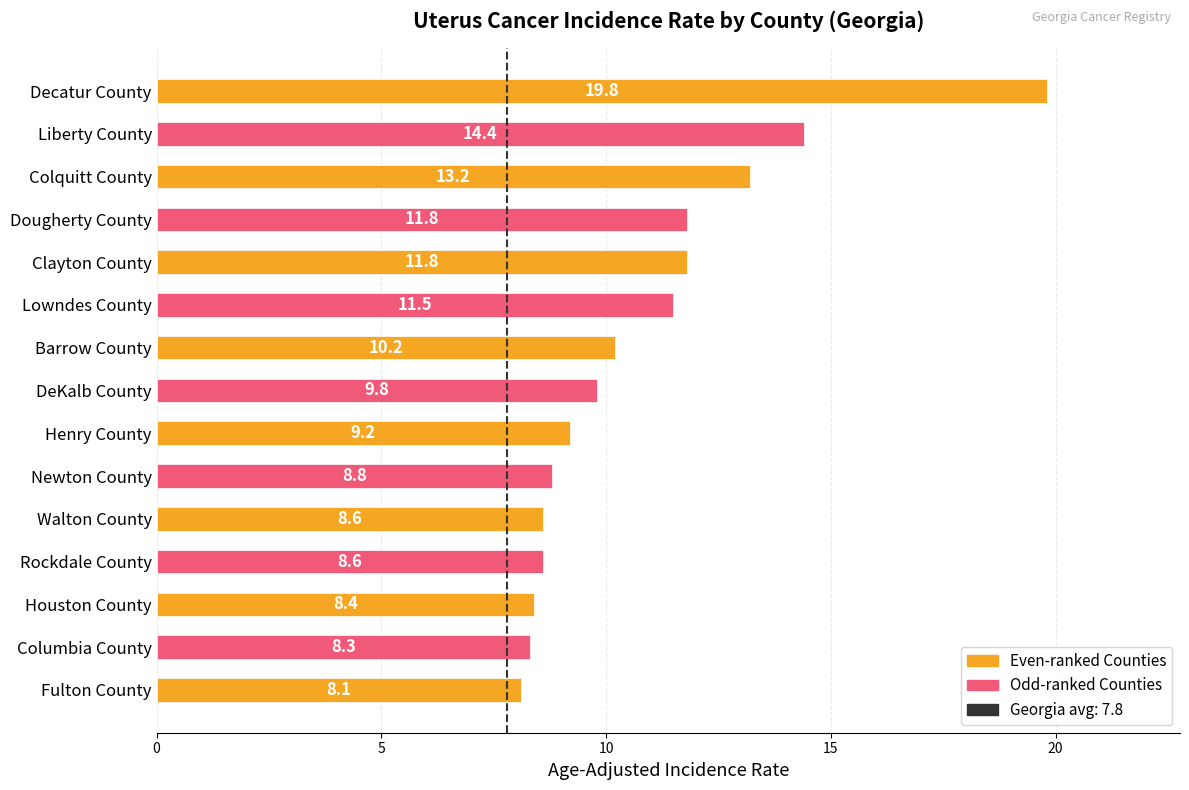

True or false: the data shows 11.5 at Lowndes County.

True